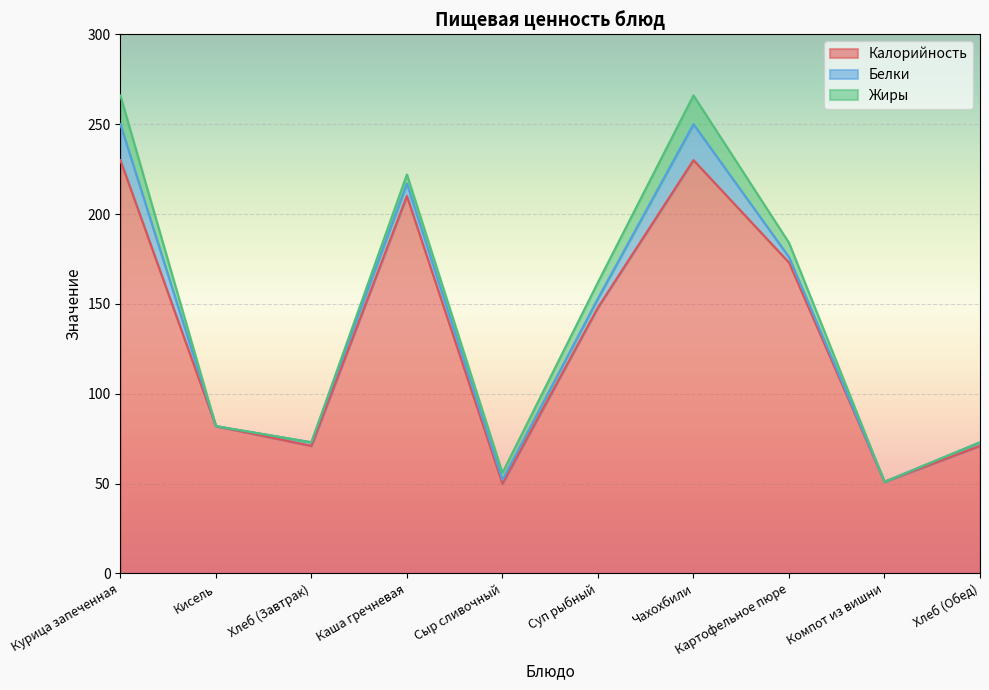

At how many categories does at least one series exceed 64?

8